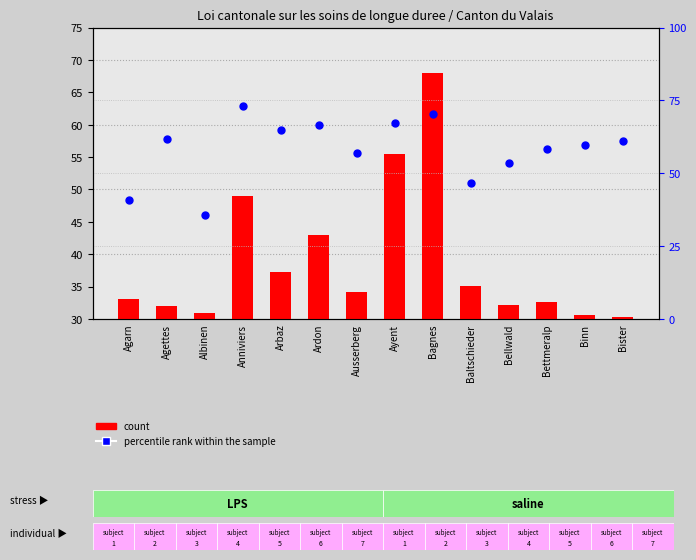

Which series contains the highest Y value?

percentile rank within the sample